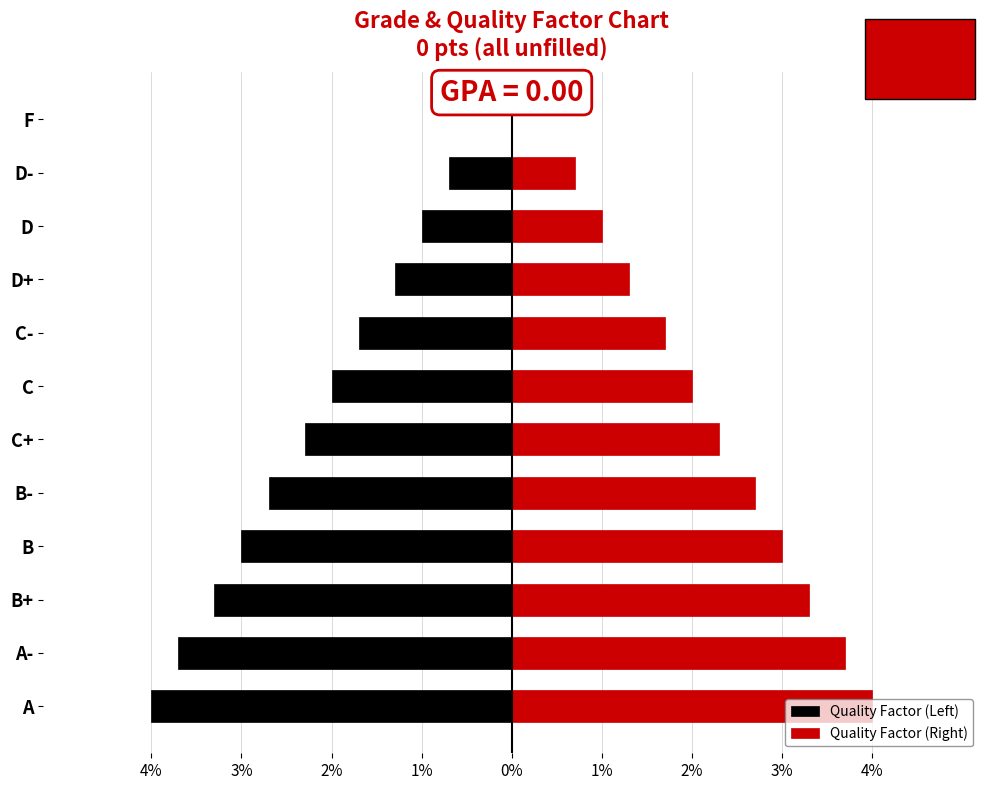

Are the bars grouped side by side (vs. stacked)?

Yes